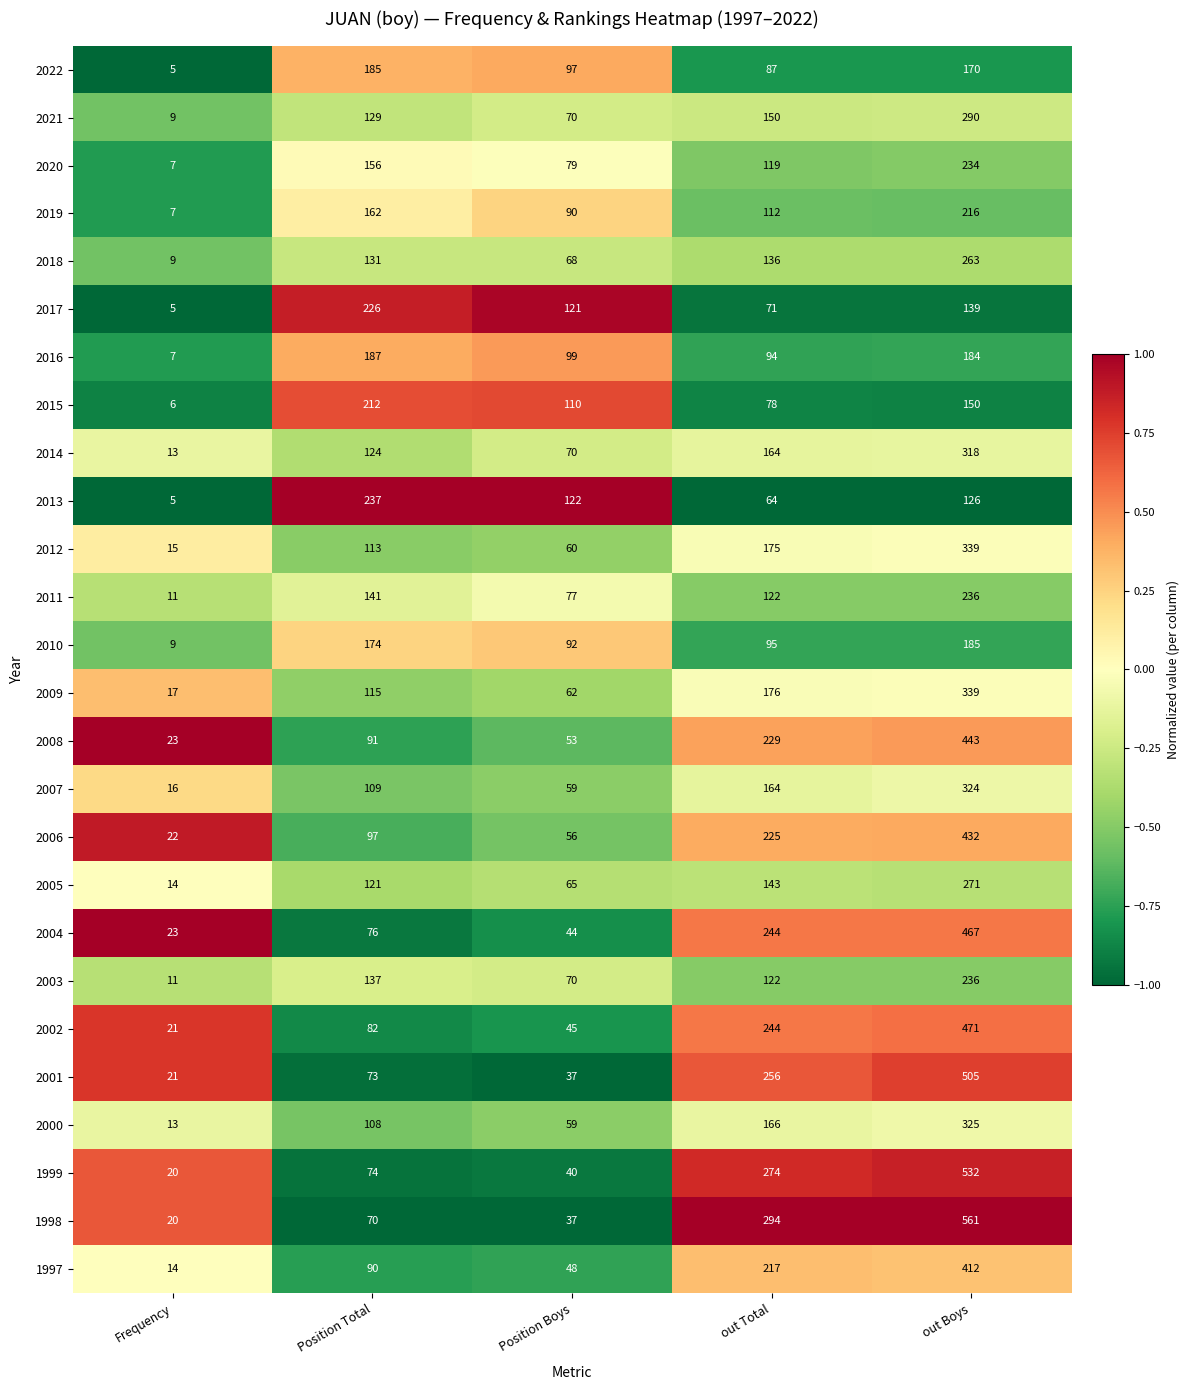

At Position Total, list the series in order from smallest to largest.

1998, 2001, 1999, 2004, 2002, 1997, 2008, 2006, 2000, 2007, 2012, 2009, 2005, 2014, 2021, 2018, 2003, 2011, 2020, 2019, 2010, 2022, 2016, 2015, 2017, 2013